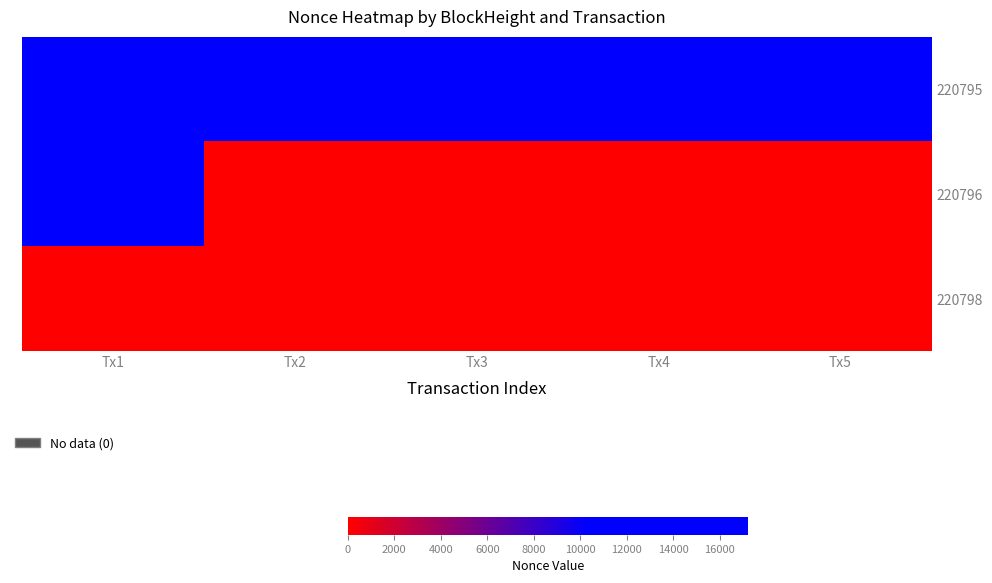

Reading left to right, transcribe all the data shown in this chart.

220795: Tx1=17195	Tx2=17196	Tx3=17197	Tx4=17198	Tx5=17200
220796: Tx1=17202	Tx2=0	Tx3=0	Tx4=0	Tx5=0
220798: Tx1=0	Tx2=0	Tx3=0	Tx4=0	Tx5=0